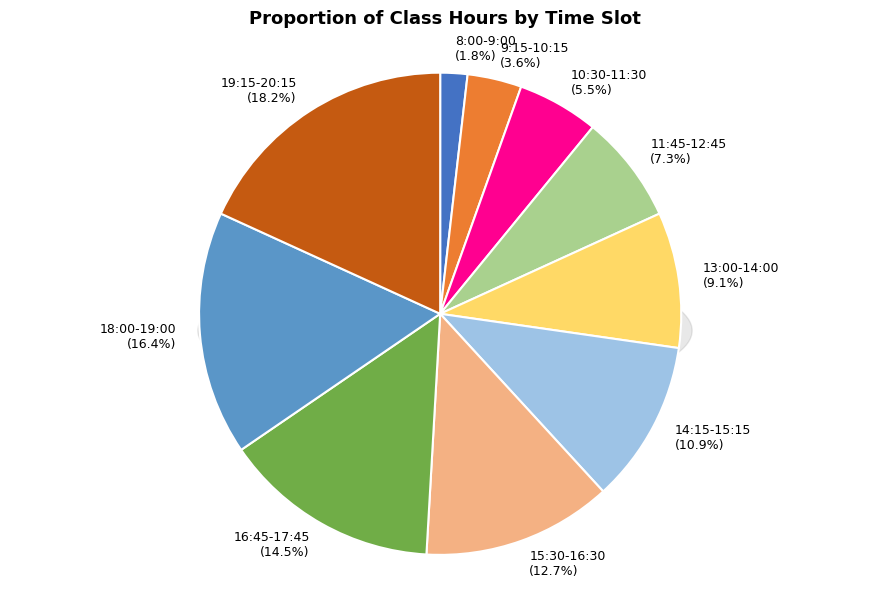

Is there any slice that represents more than half of the pie?

No